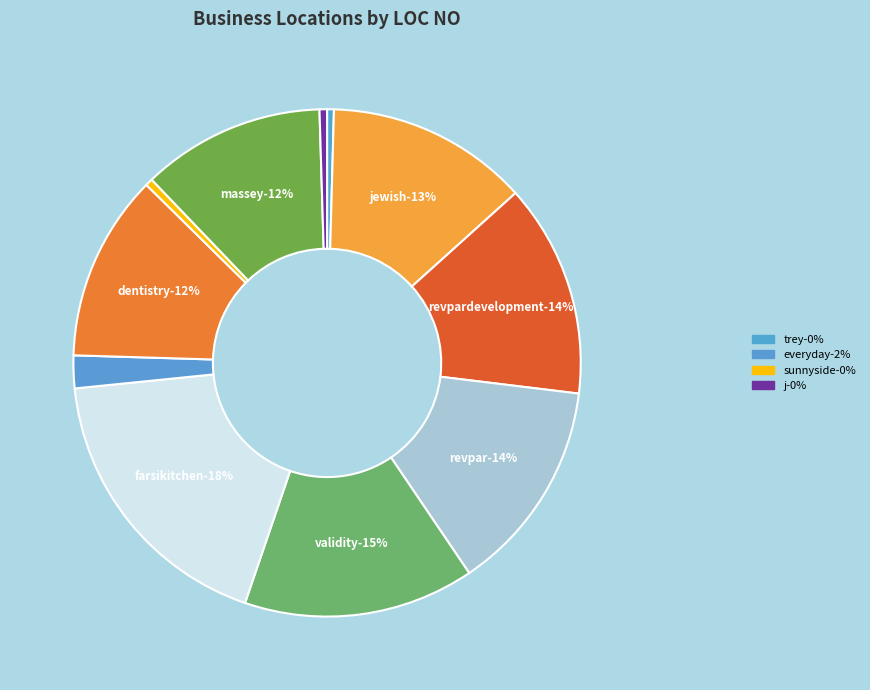

To the nearest percent, what portion does VALIDITY STAFFING GROUP LLC represent?

15%